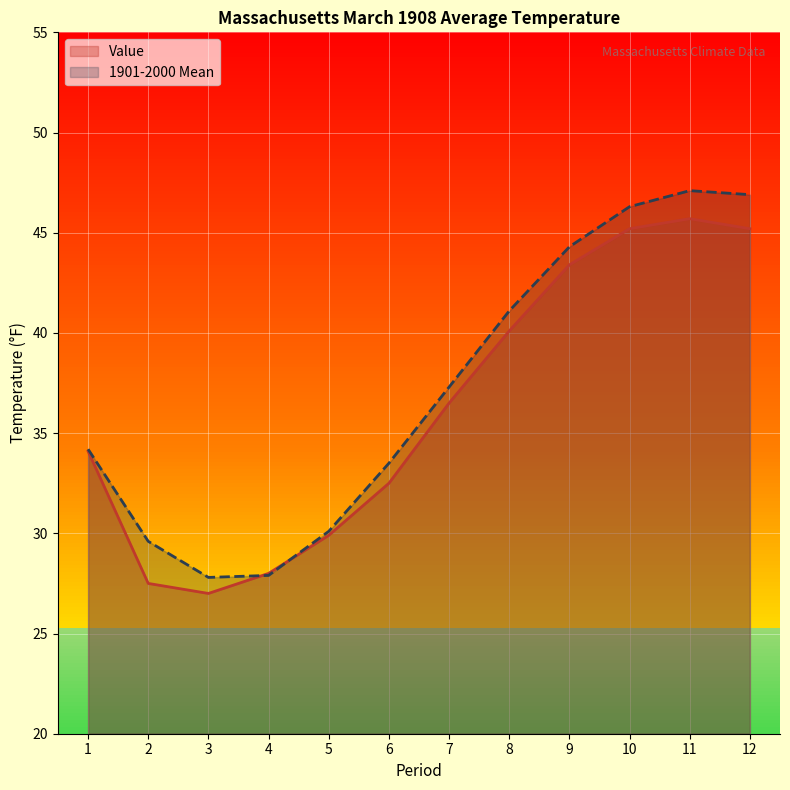

Is the value of Value at 1 greater than the value of 1901-2000 Mean at 4?

Yes